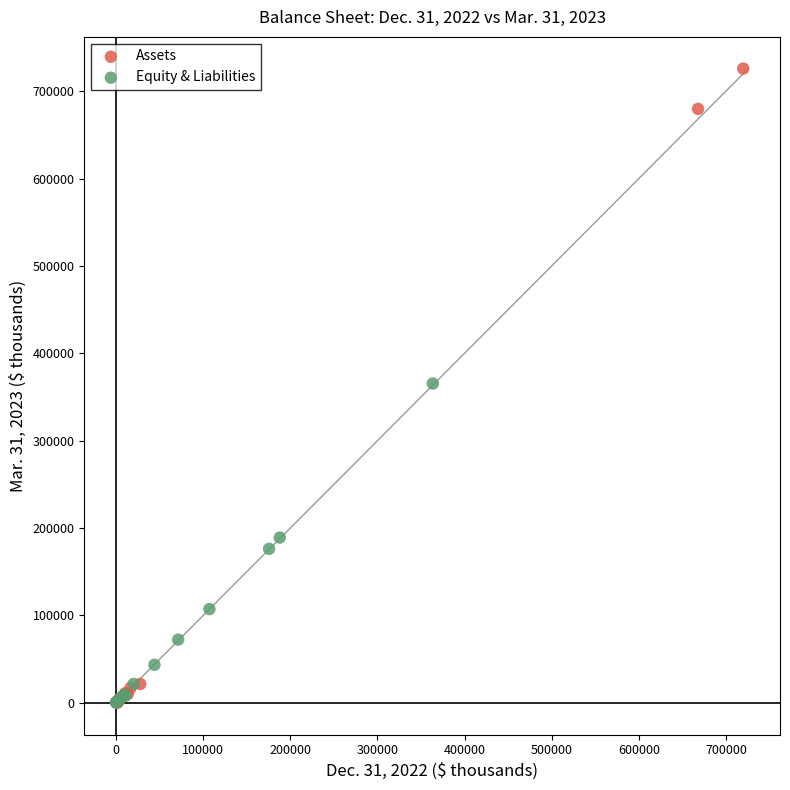

Which series has the widest spread of Y values?

Assets